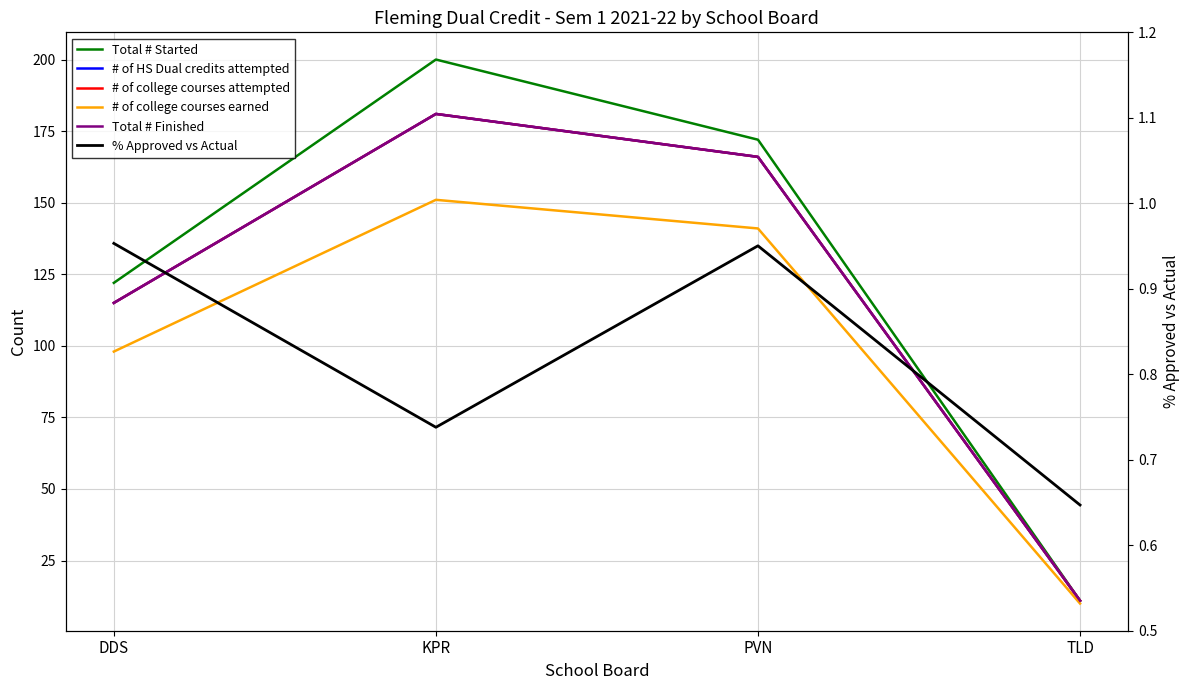

Reading left to right, what are all the values shown in this chart?

Total # Started: DDS=122.0	KPR=200.0	PVN=172.0	TLD=11.0
# of HS Dual credits attempted: DDS=115.0	KPR=181.0	PVN=166.0	TLD=11.0
# of college courses attempted: DDS=115.0	KPR=181.0	PVN=166.0	TLD=11.0
# of college courses earned: DDS=98.0	KPR=151.0	PVN=141.0	TLD=10.0
Total # Finished: DDS=115.0	KPR=181.0	PVN=166.0	TLD=11.0
% Approved vs Actual: DDS=1.0	KPR=0.7	PVN=1.0	TLD=0.6